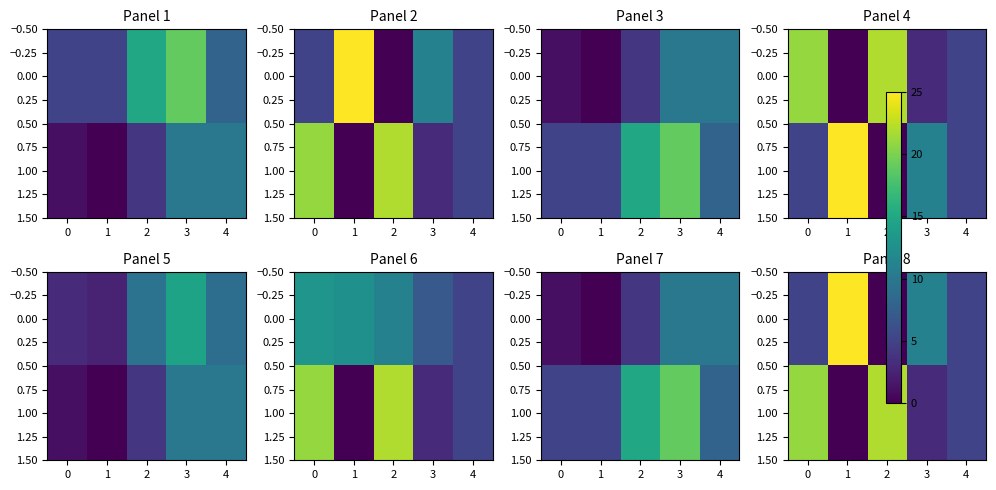

What is the sum of the 1.00 values at 4 and 0?

26